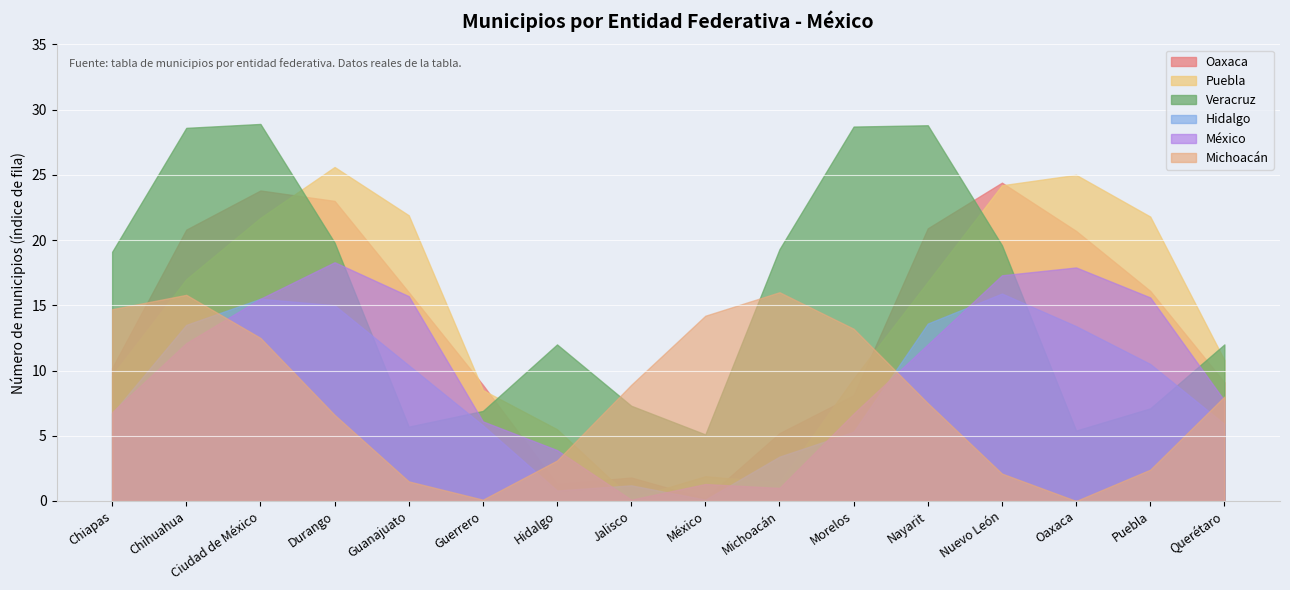

Which series has the widest spread of values?

Puebla